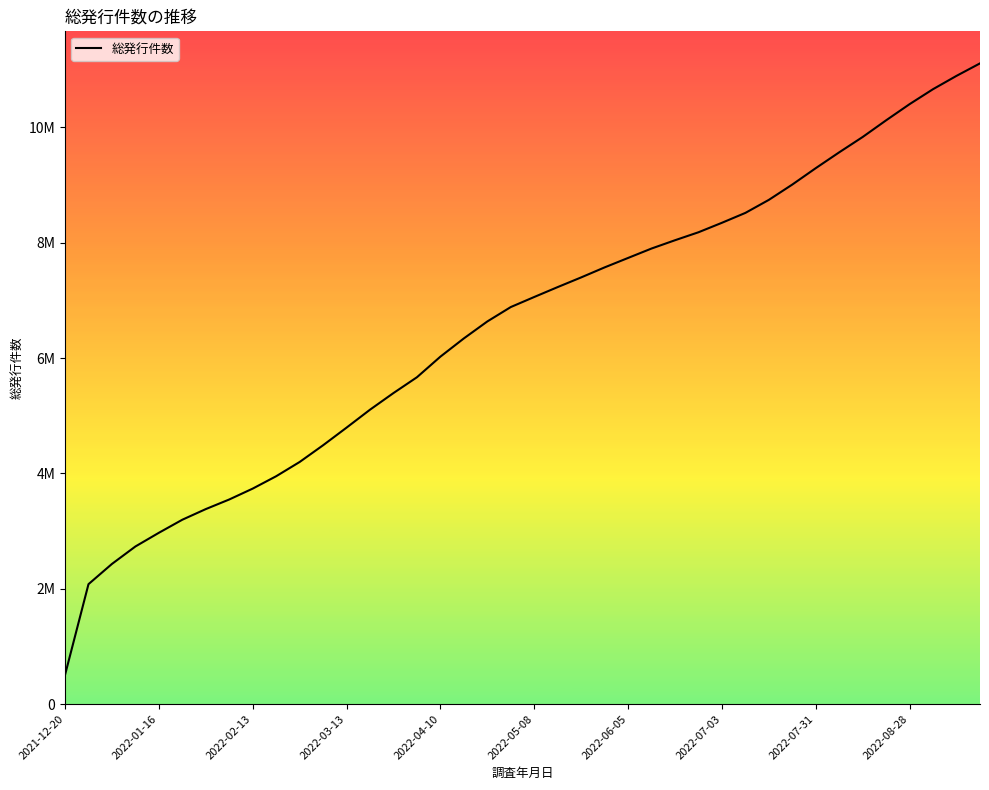

Does the chart have visible grid lines?

No